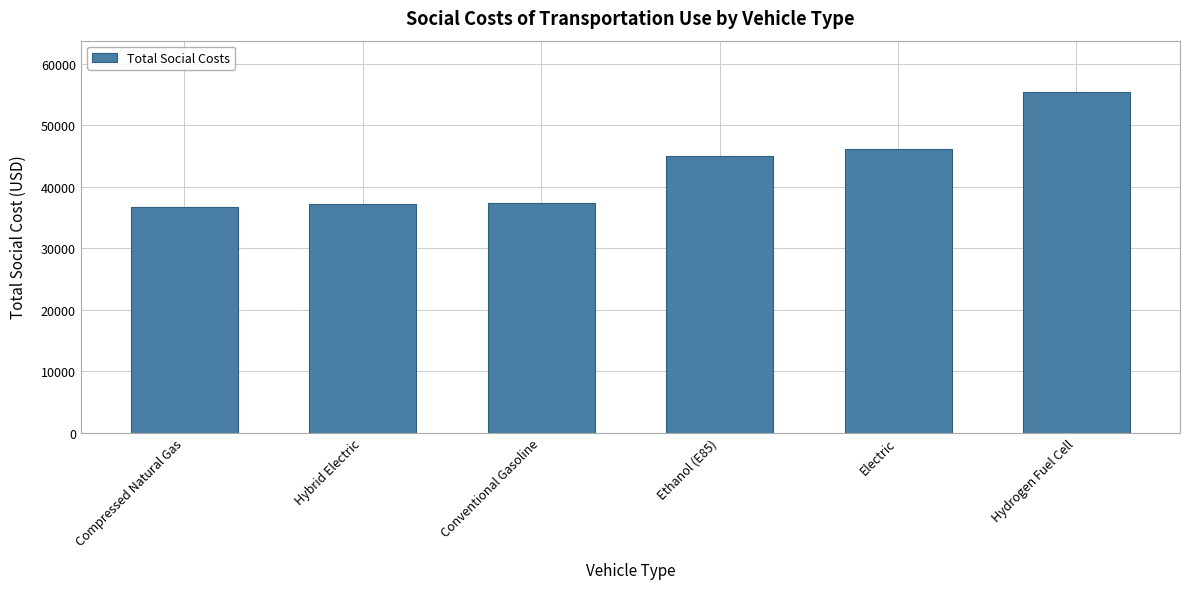

Which label corresponds to the largest value in the chart?

Hydrogen Fuel Cell